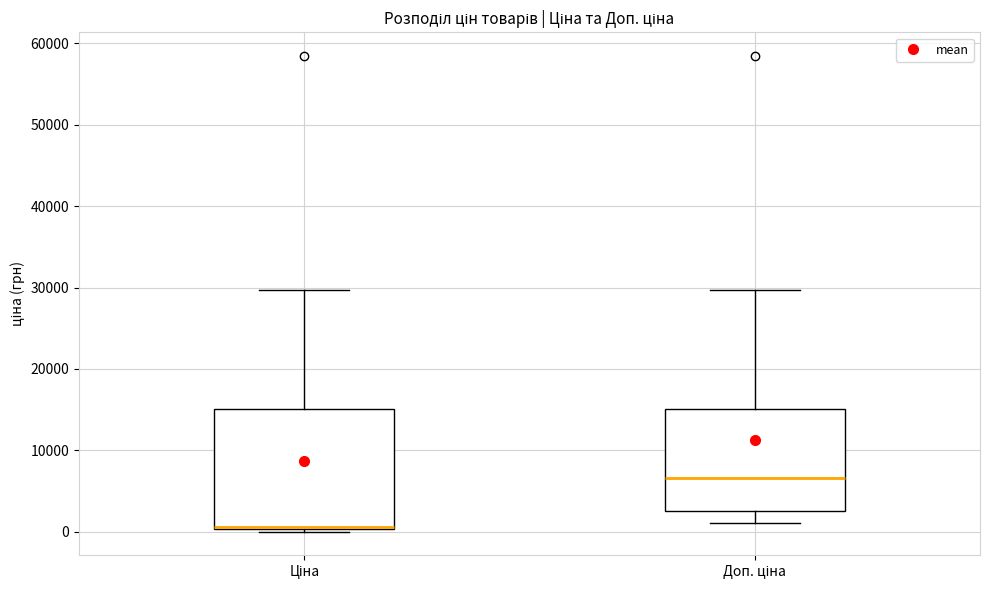

Reading left to right, transcribe this box plot: for each box, give where its median line is, the range the box spans, and where its two whiskers end, as read against the y-axis. The values are not printed on the chart, so give them approximately, as read against the axis.

Ціна: median 1000, box 0 to 15000, whiskers 0 to 30000
Доп. ціна: median 7000, box 3000 to 15000, whiskers 1000 to 30000